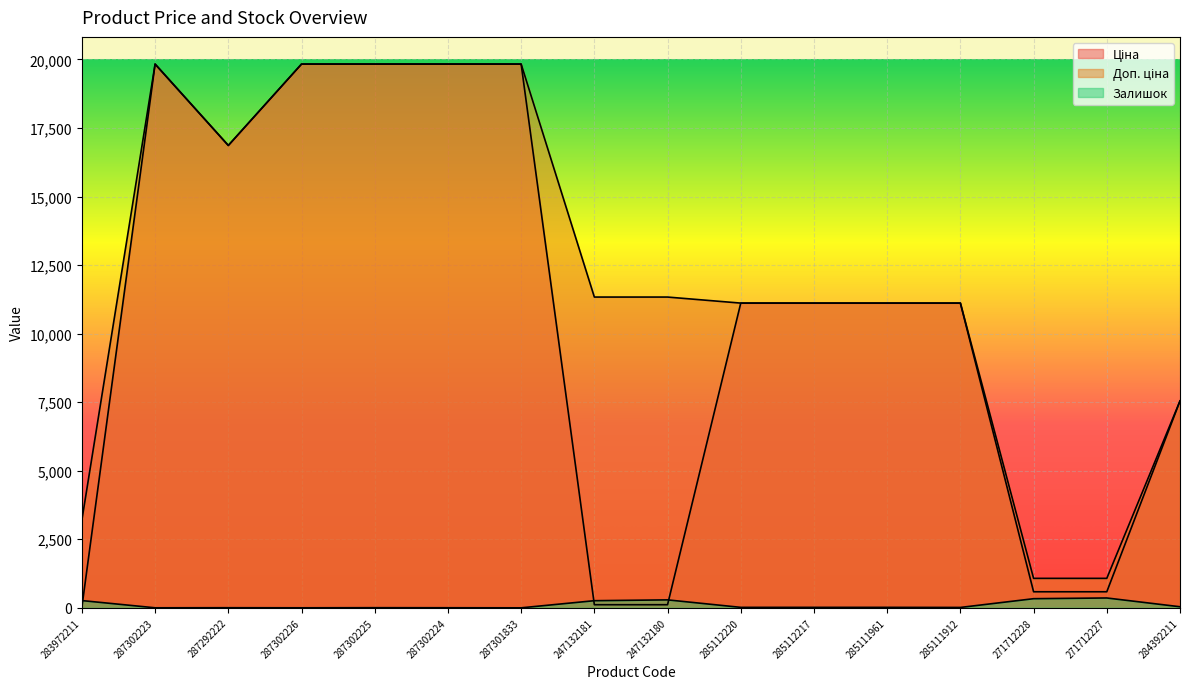

Reading left to right, what are all the values shown in this chart?

Ціна: 32.0	19831.1	16863.2	19831.1	19831.1	19831.1	19831.1	113.3	113.3	11113.6	11113.6	11113.6	11113.6	586.0	586.0	7545.9
Доп. ціна: 3205.0	19831.1	16863.2	19831.1	19831.1	19831.1	19831.1	11334.0	11334.0	11113.6	11113.6	11113.6	11113.6	1074.5	1074.5	7545.9
Залишок: 264.0	1.0	4.0	1.0	5.0	3.0	0.0	260.0	290.0	17.0	17.0	17.0	14.0	333.0	359.0	39.0